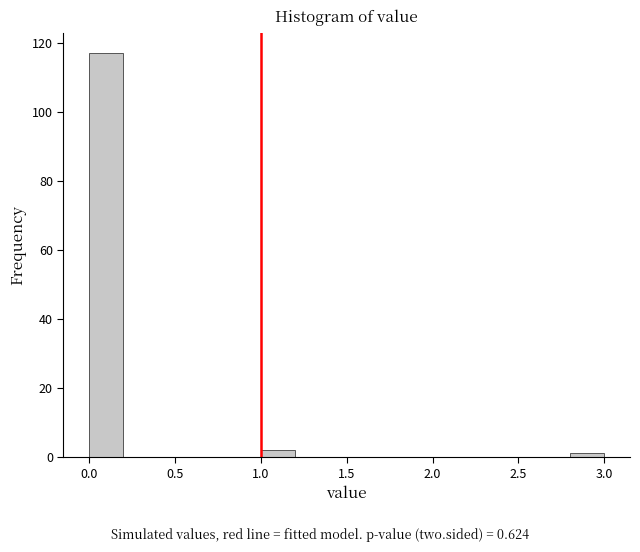

What is the height of the bar covering 0.0 to 0.2 on the x-axis? The values are not printed on the chart, so give them approximately, as read against the axis.

118